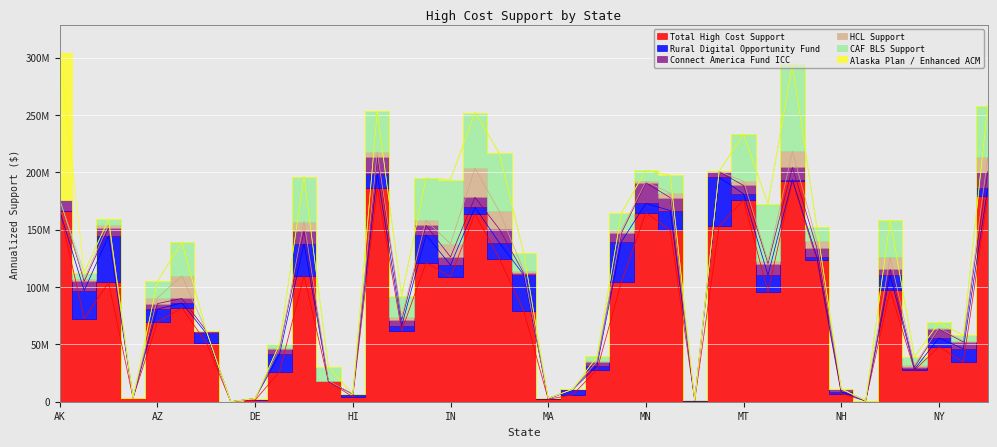

Is it true that Alaska Plan / Enhanced ACM equals 79479046.3 at AS?

False